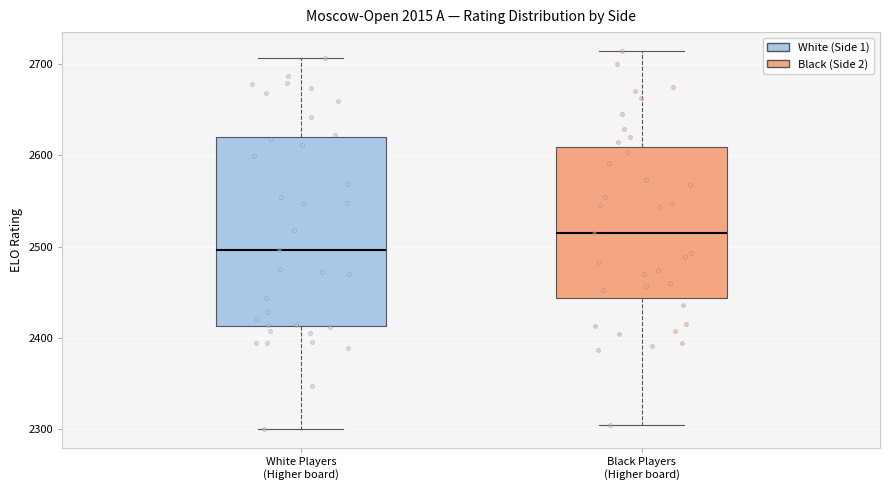

Which box's median line is the lowest?

White Players (Higher board)